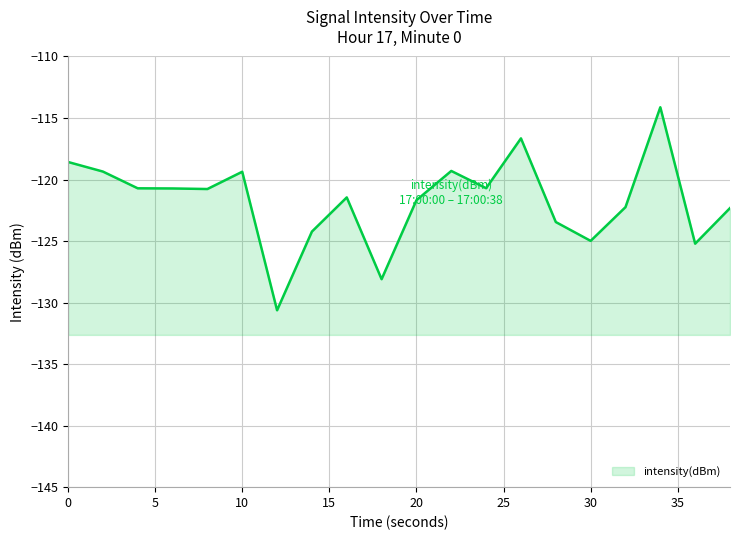

The chart shows a value of -63.9 at 11. True or false?

False